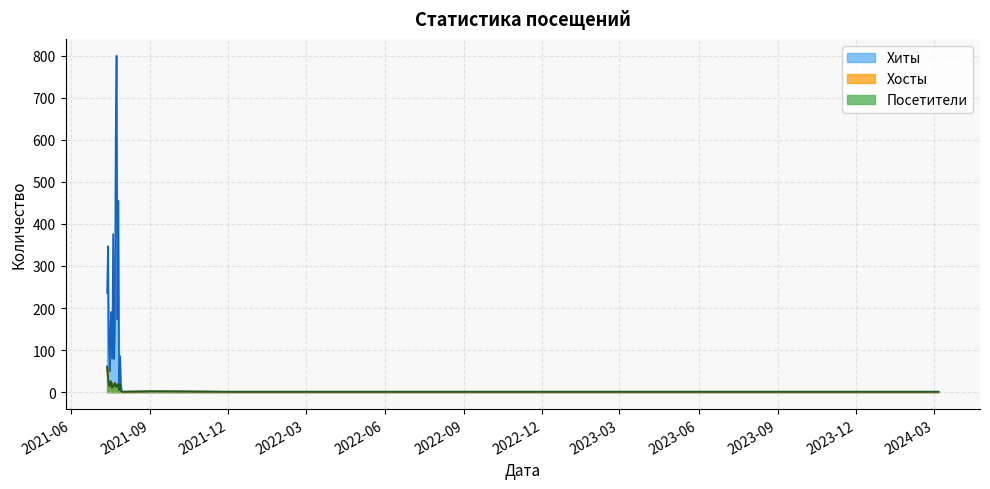

Which series has the widest spread of values?

Хиты